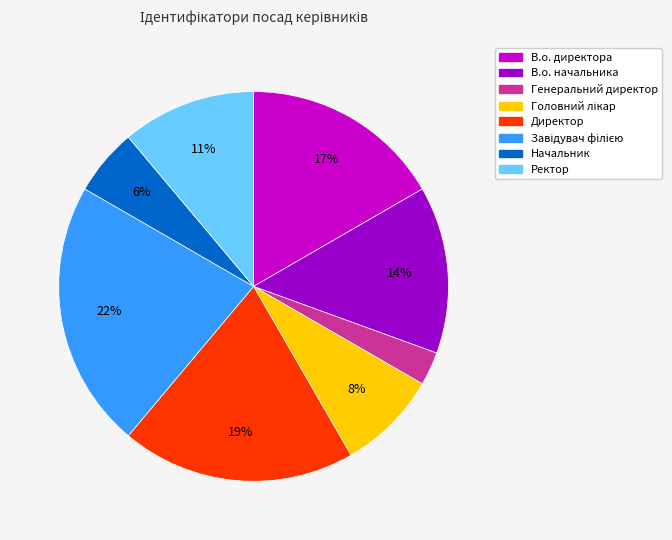

Is it true that В.о. начальника is 14% of the pie?

True